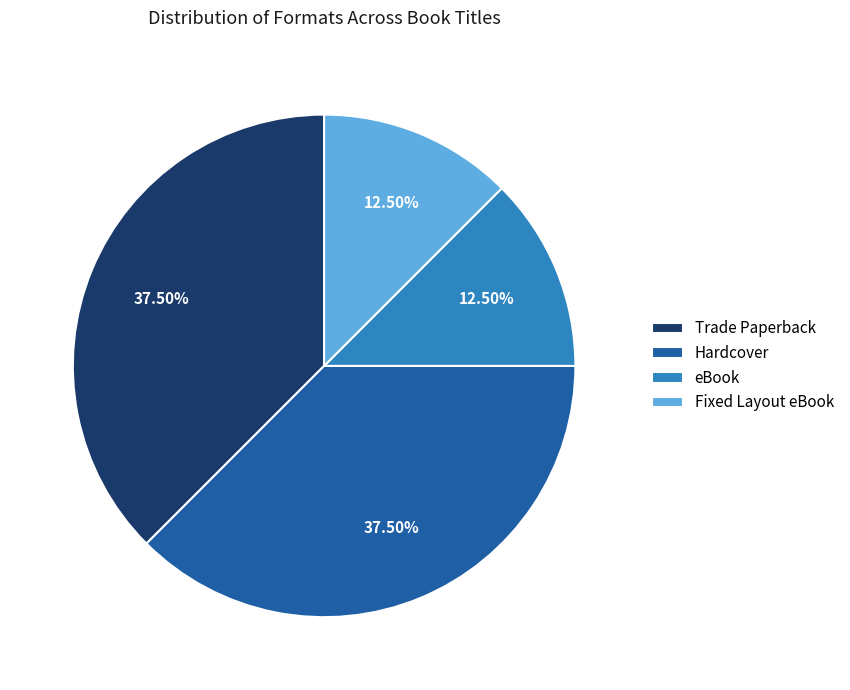

Does Fixed Layout eBook represent more than half of the total?

No